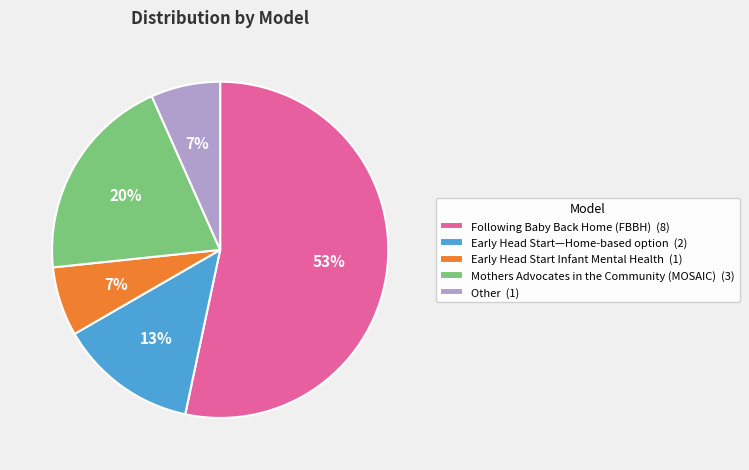

Is it true that Early Head Start—Home-based option is 27% of the pie?

False